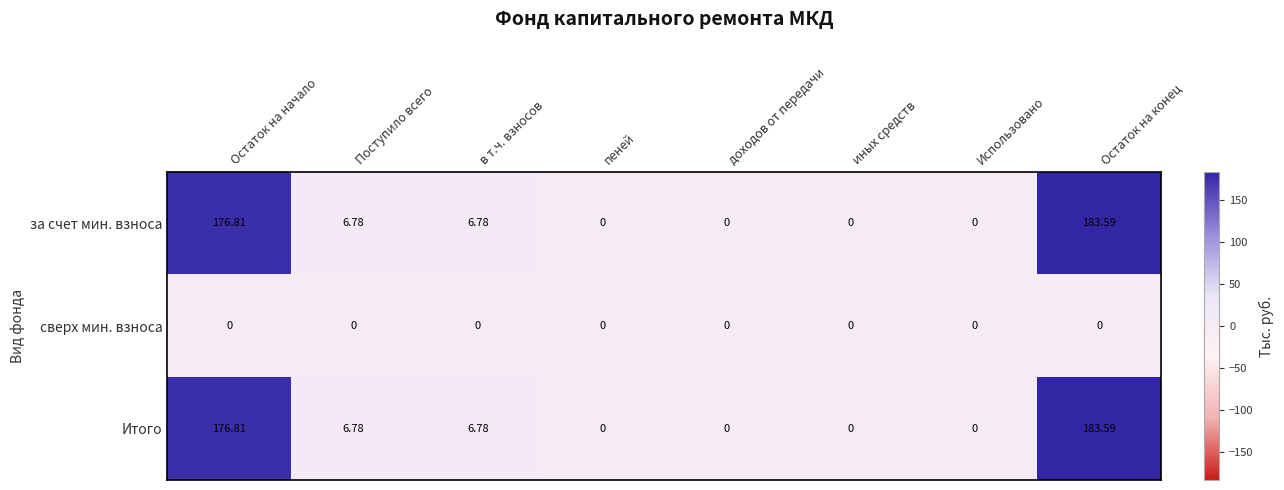

Which category has the highest value in the Итого series?

Остаток на конец